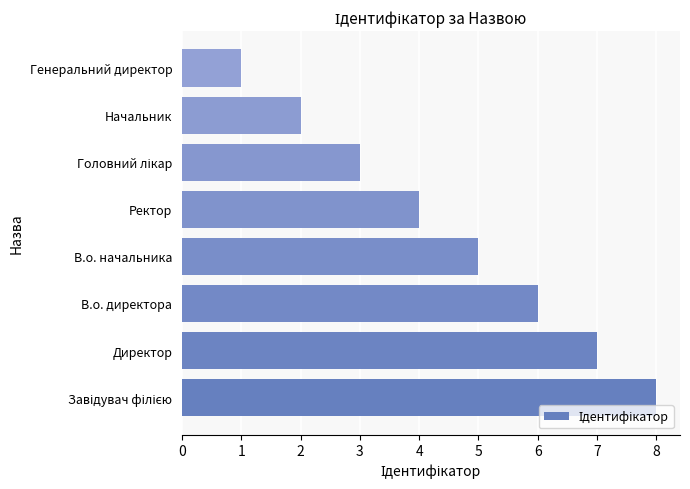

Which category has the lowest value across all series?

Генеральний директор